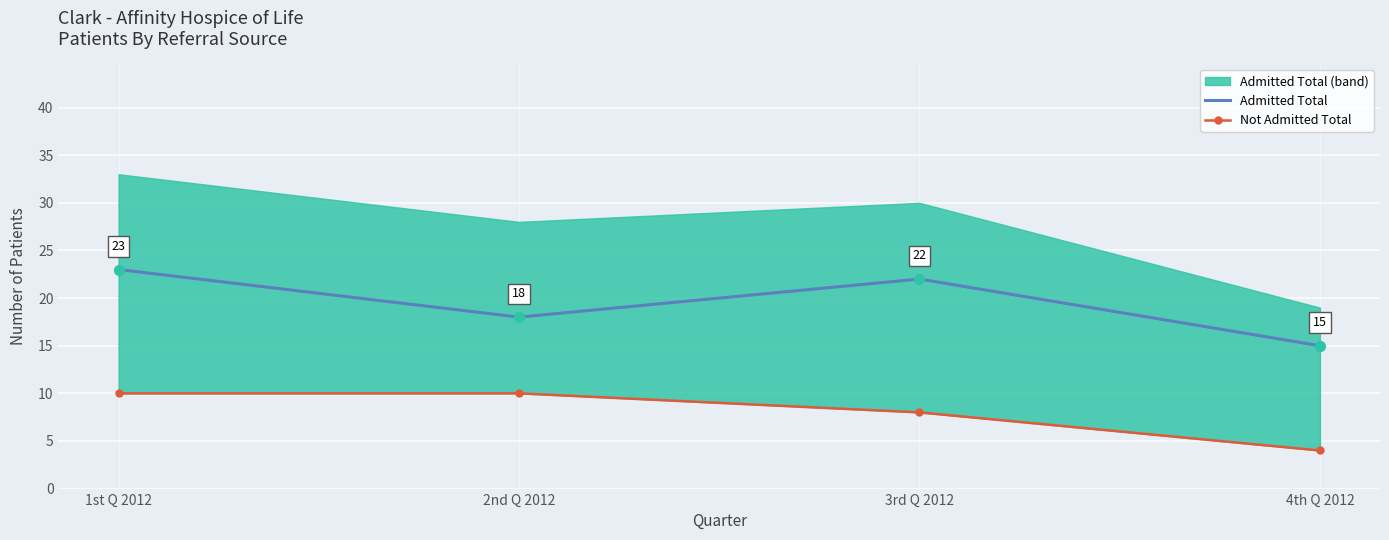

Which series has the widest spread of Y values?

Admitted Total